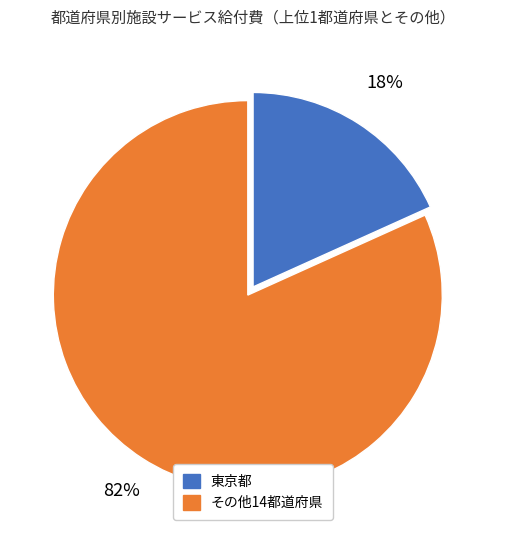

To the nearest percent, what is the average slice percentage?

50%